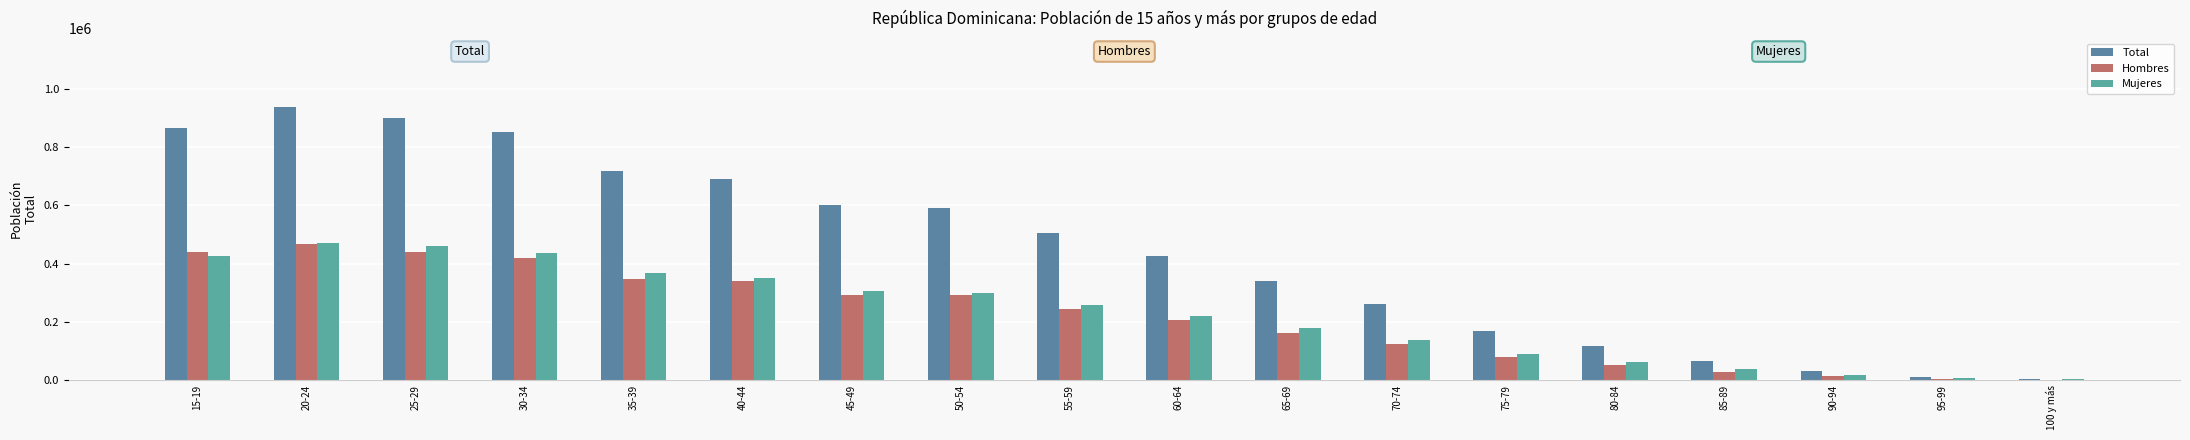

At 90-94, list the series in order from largest to smallest.

Total, Mujeres, Hombres